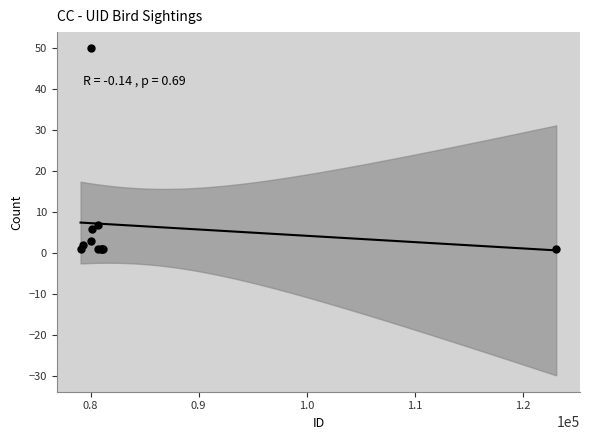

What Y value in the scatter plot is closest to 25?

7